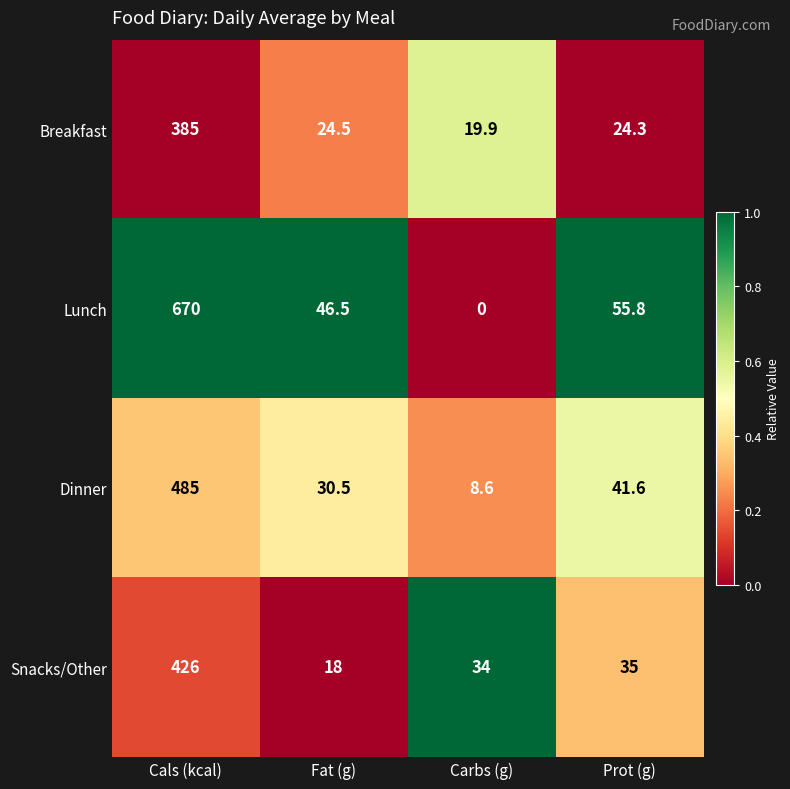

What is the average value of the Lunch series?

193.1